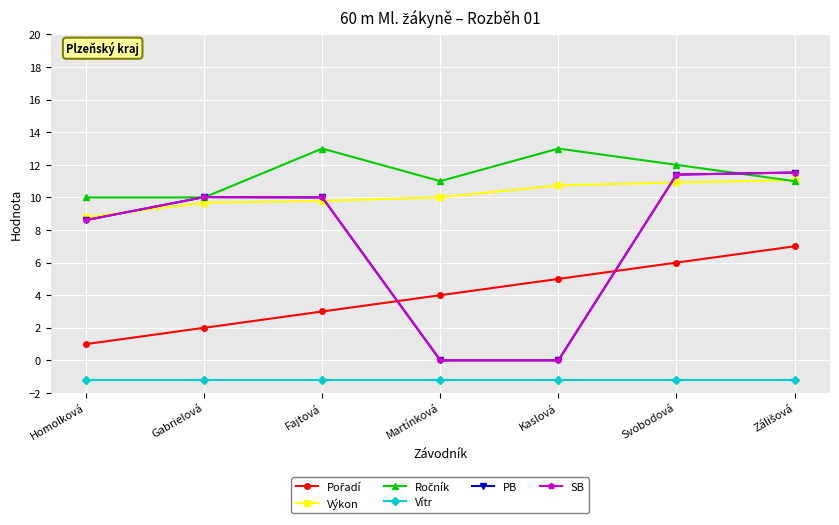

List the labels in order of PB value, smallest first.

Martínková, Kaslová, Homolková, Fajtová, Gabrielová, Svobodová, Zálišová